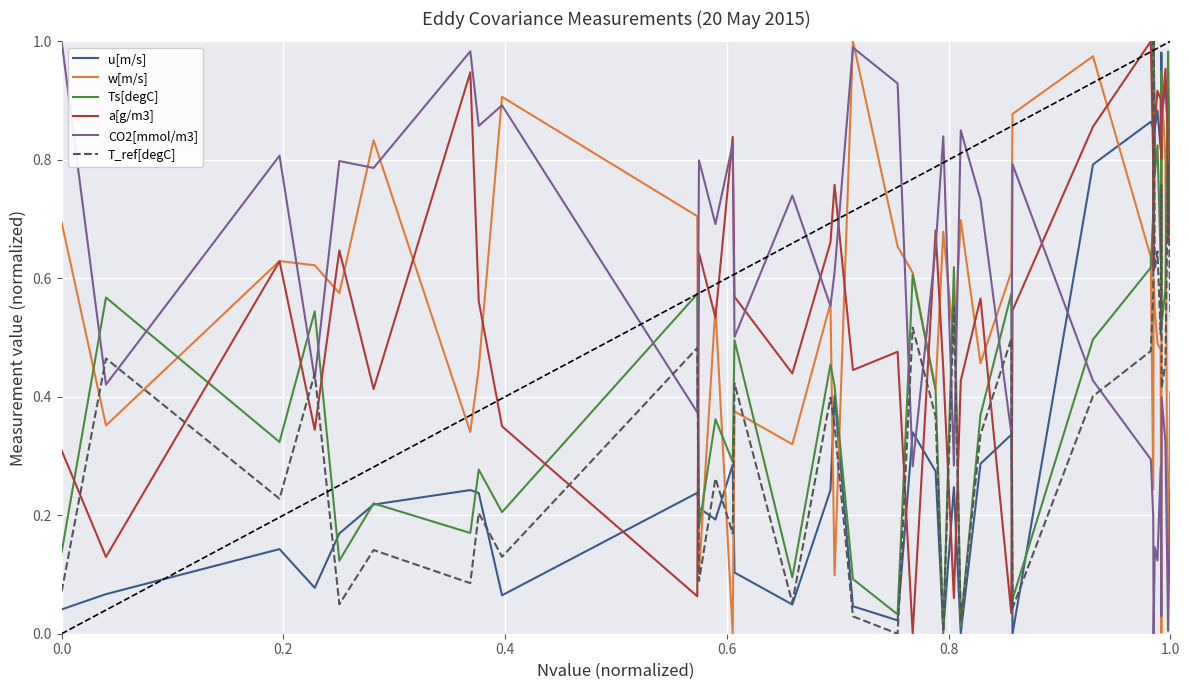

In w[m/s], how many points are lower than both neighbors (excluding endpoints)?

13